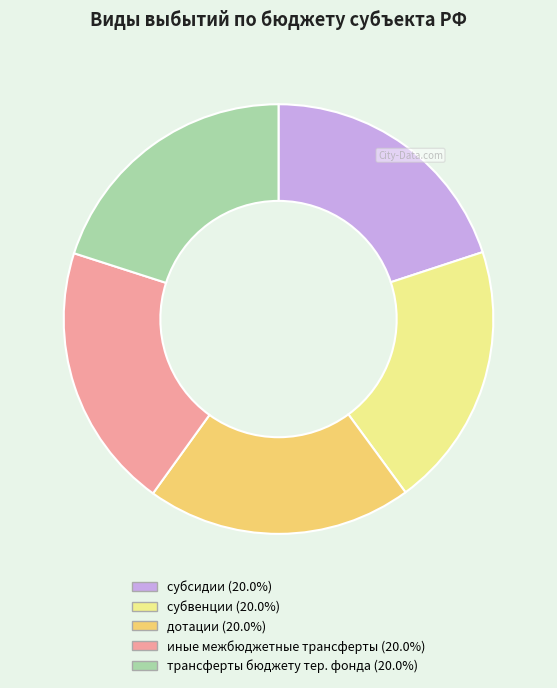

Is there a majority slice in this chart?

No